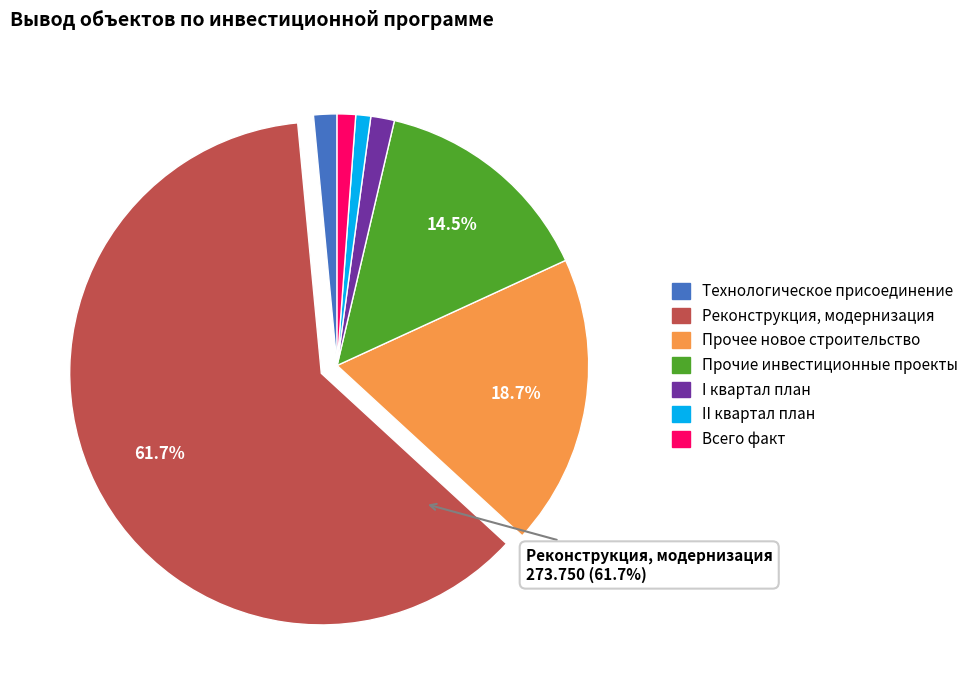

What is the largest slice in the pie chart?

Реконструкция, модернизация